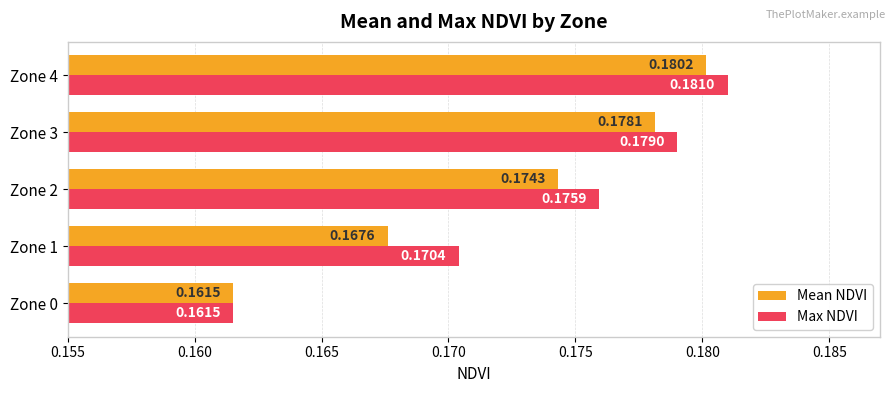

Which series has the widest spread of values?

Max NDVI